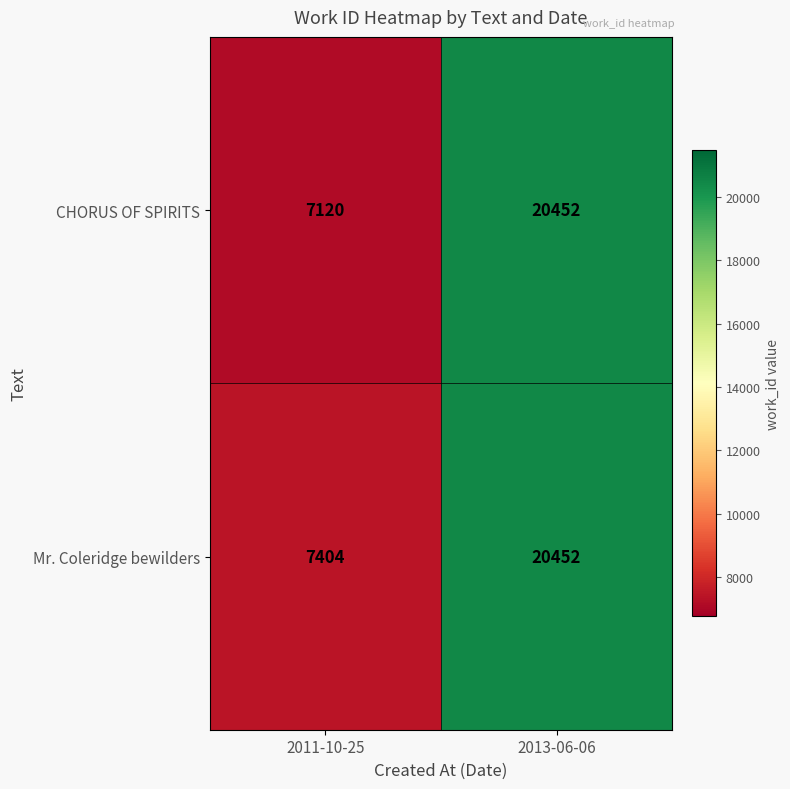

Which series has the largest range (max minus min)?

CHORUS OF SPIRITS